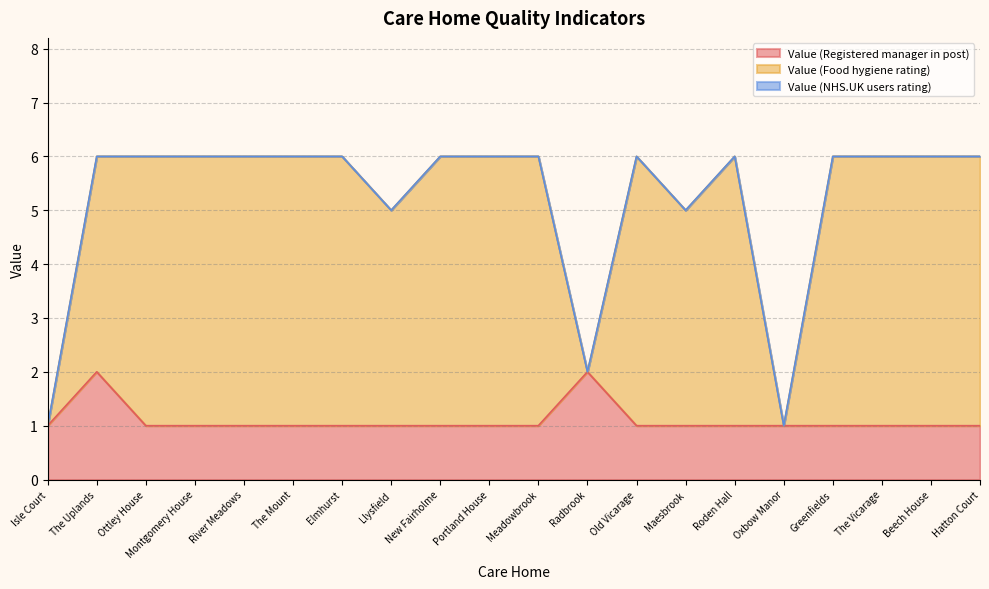

The value of Value (Food hygiene rating) at Llysfield is 5. True or false?

True